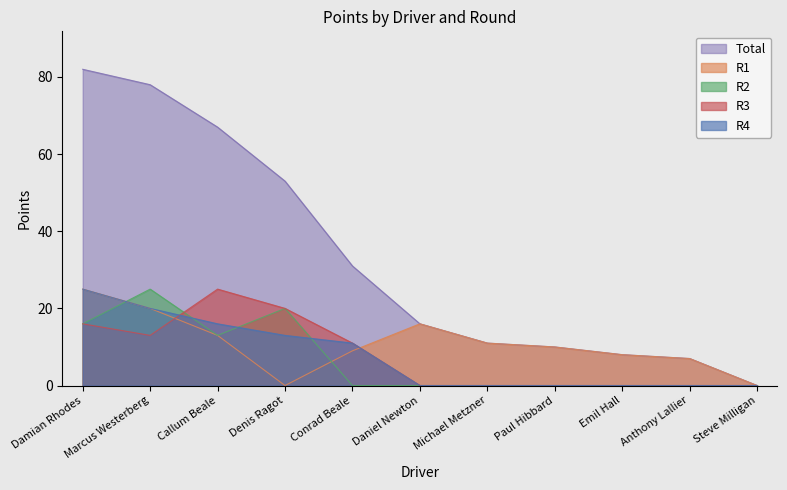

What is the difference between the maximum and minimum values in the R3 series?

25